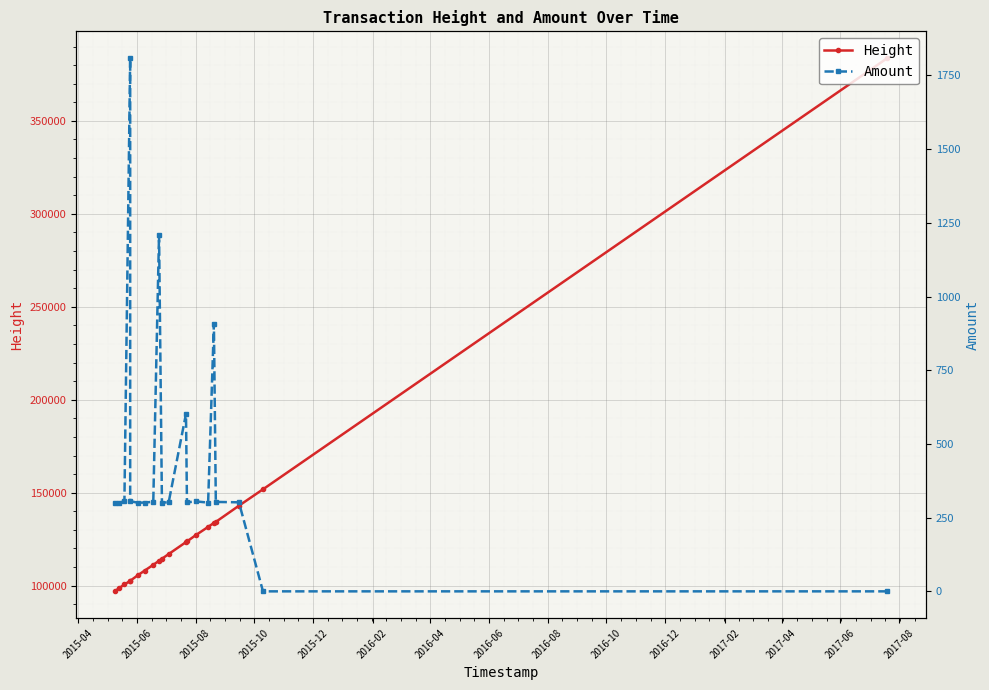

Is it true that Amount equals 302.0 at 2015-08?

True